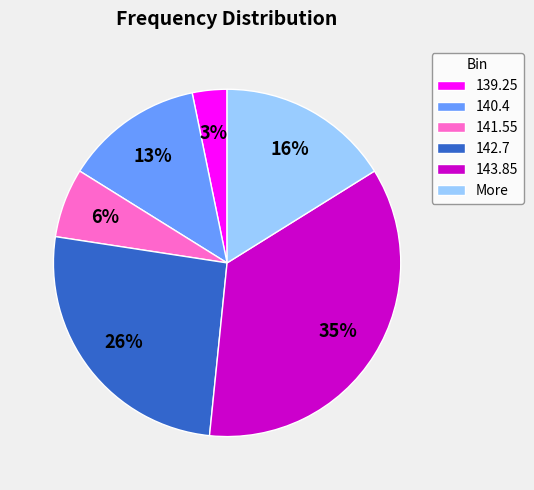

Which has a higher value, 143.85 or 140.4?

143.85